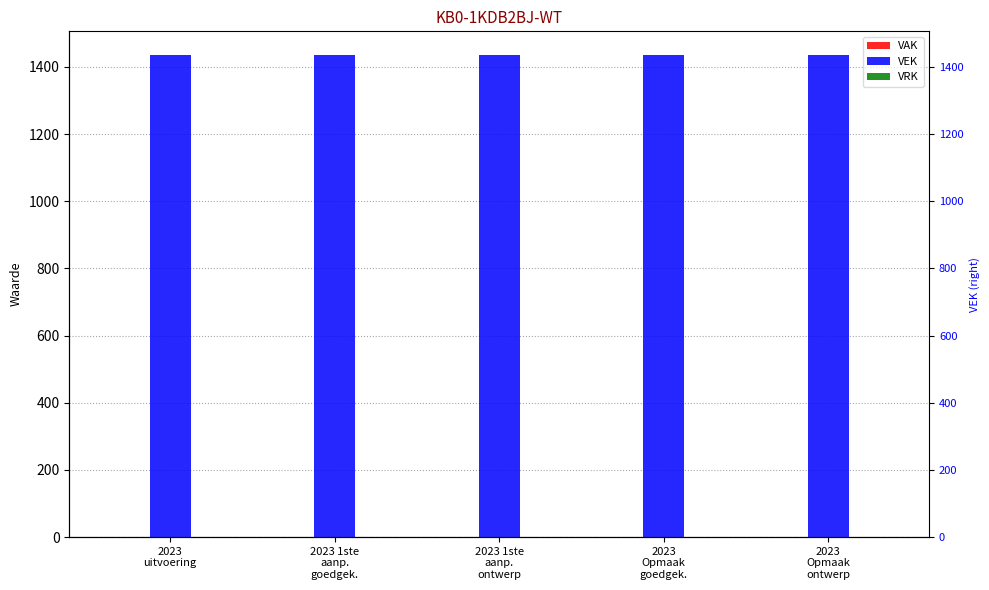

Which series has the largest total across all categories?

VEK